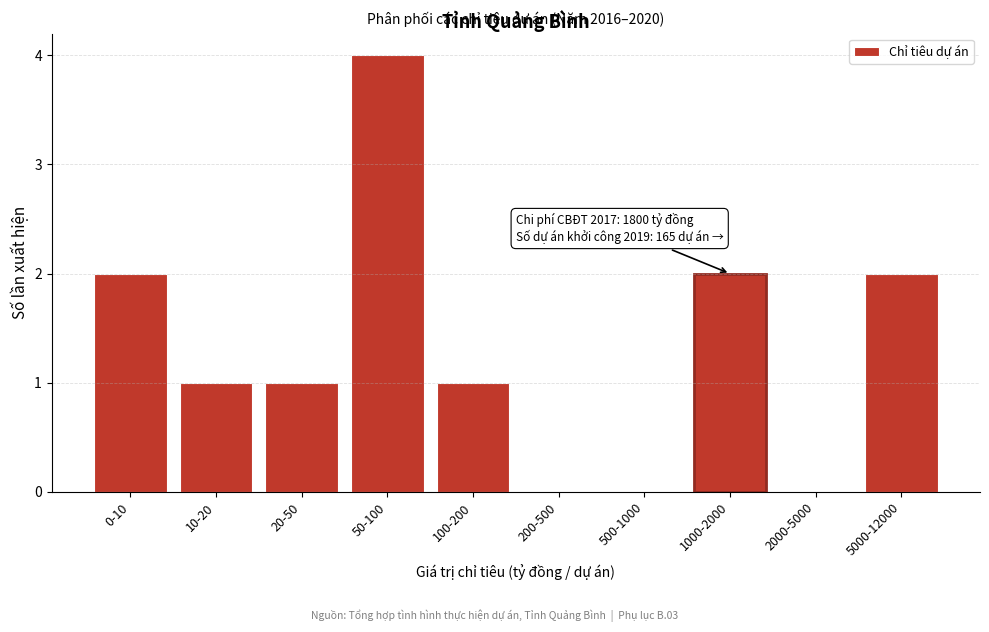

Reading left to right, what are all the values shown in this chart?

0-10=2	10-20=1	20-50=1	50-100=4	100-200=1	200-500=0	500-1000=0	1000-2000=2	2000-5000=0	5000-12000=2